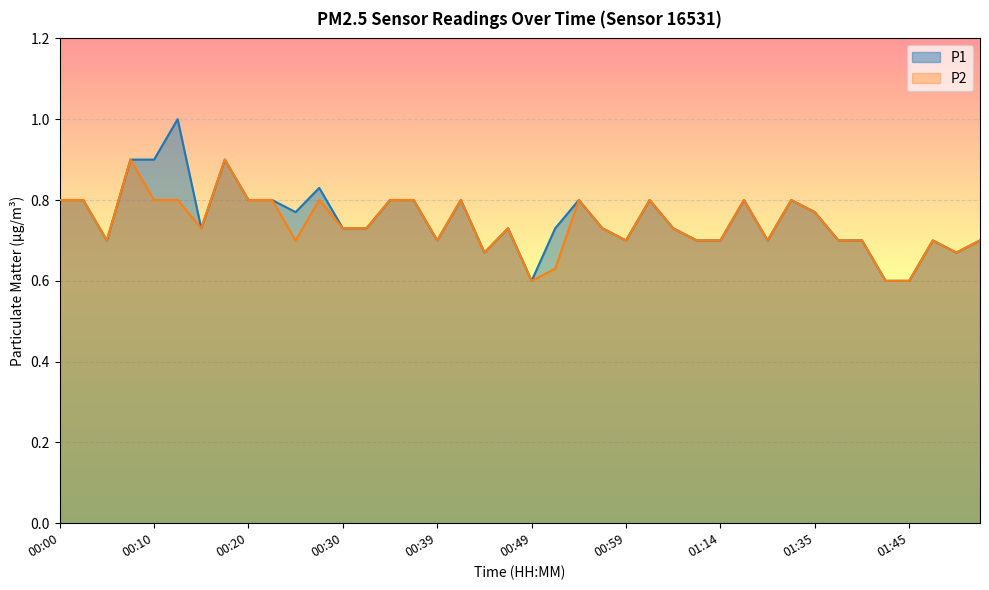

Rank the series by their average value, from highest to lowest.

P1, P2